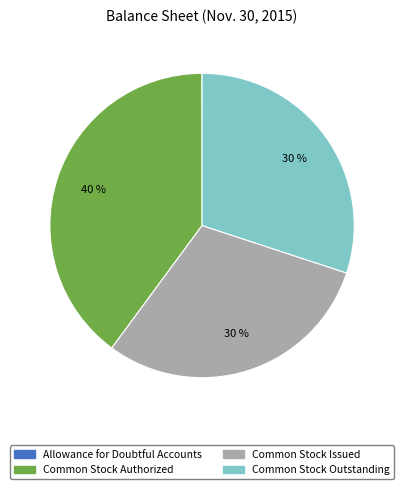

What is the ratio of the value at Common Stock Authorized to the value at Common Stock Outstanding?

1.3